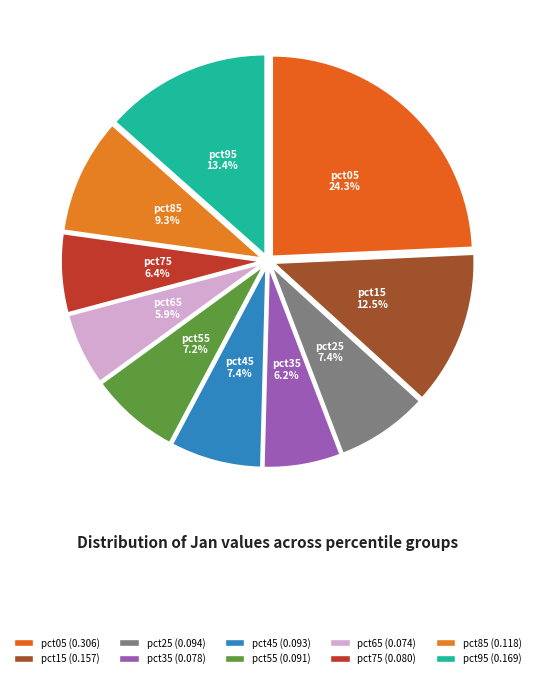

To the nearest percent, what portion does pct35 represent?

6%